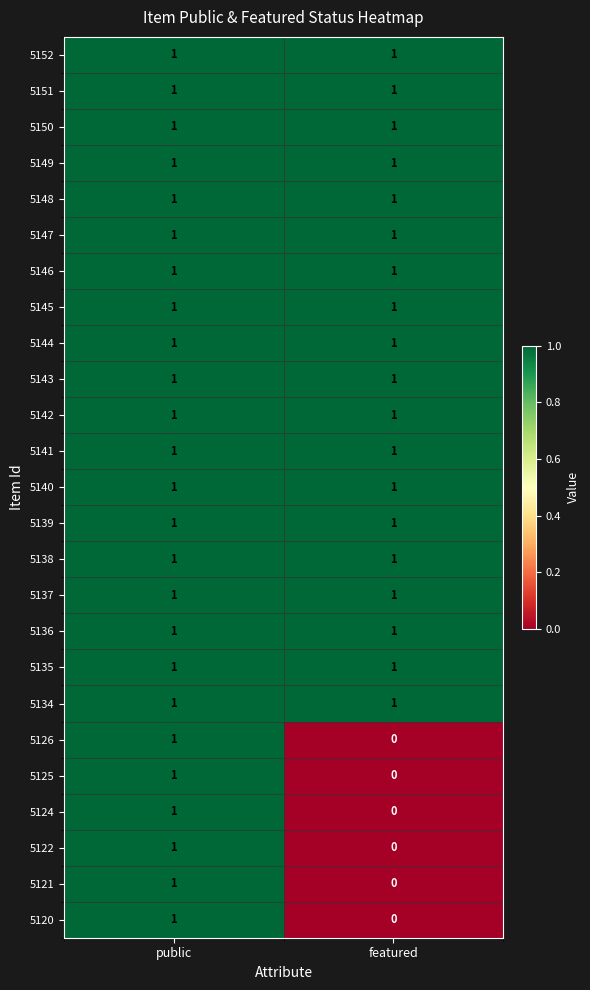

Is it true that 5138 equals 1 at featured?

True